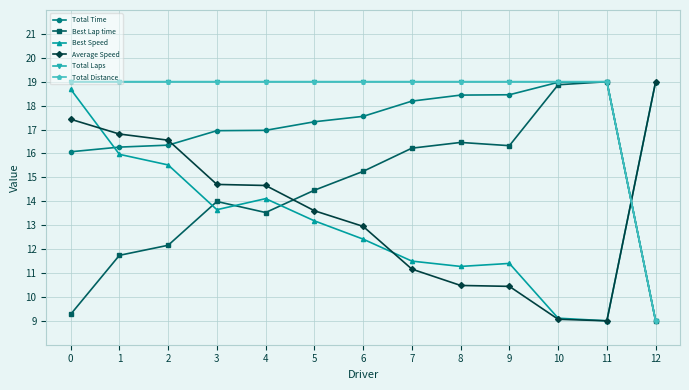

True or false: Best Lap time and Total Laps cross at least once.

False